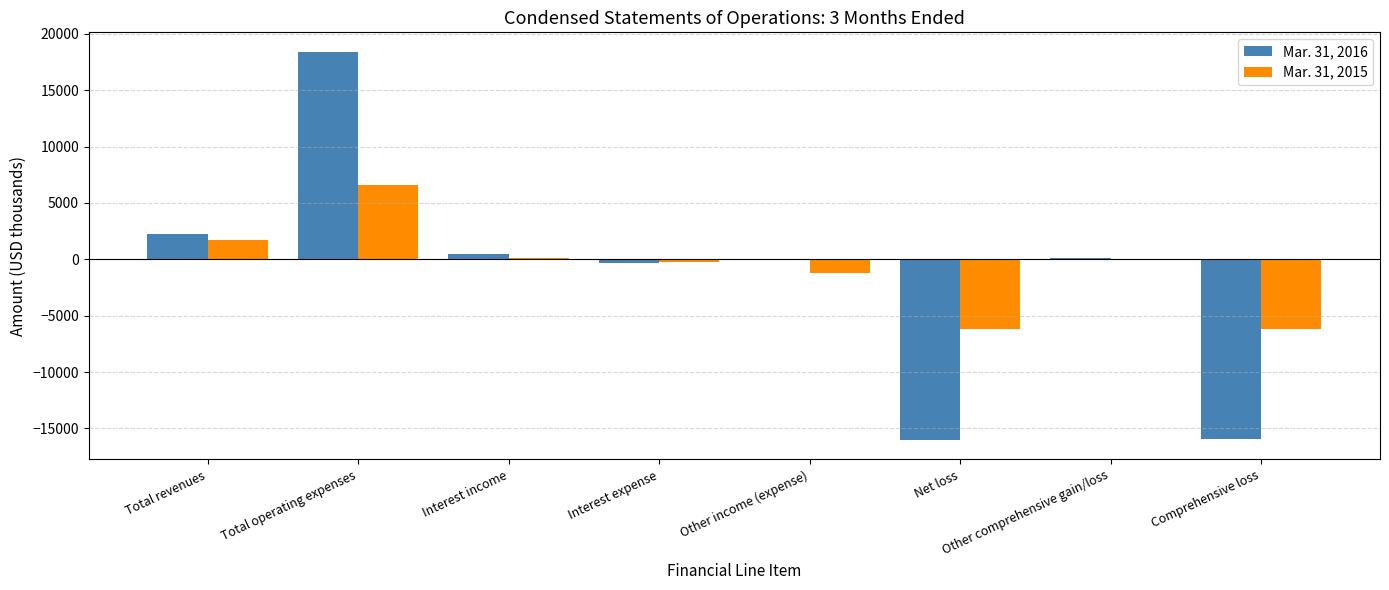

What is the sum of all Mar. 31, 2015 values?

-5433